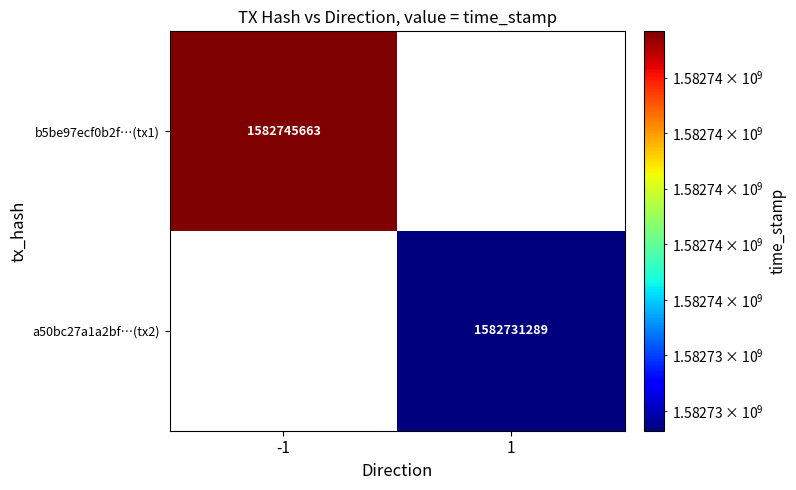

The b5be97ecf0b2f…(tx1) series shows 2666658008 at -1. True or false?

False